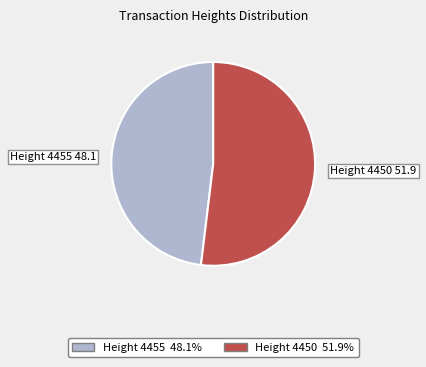

Is there any slice that represents more than half of the pie?

Yes